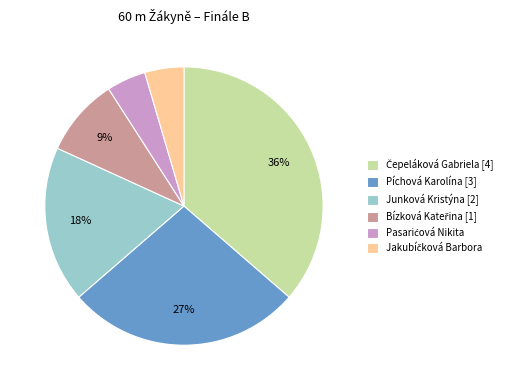

Between Píchová Karolína [3] and Junková Kristýna [2], which is larger?

Píchová Karolína [3]